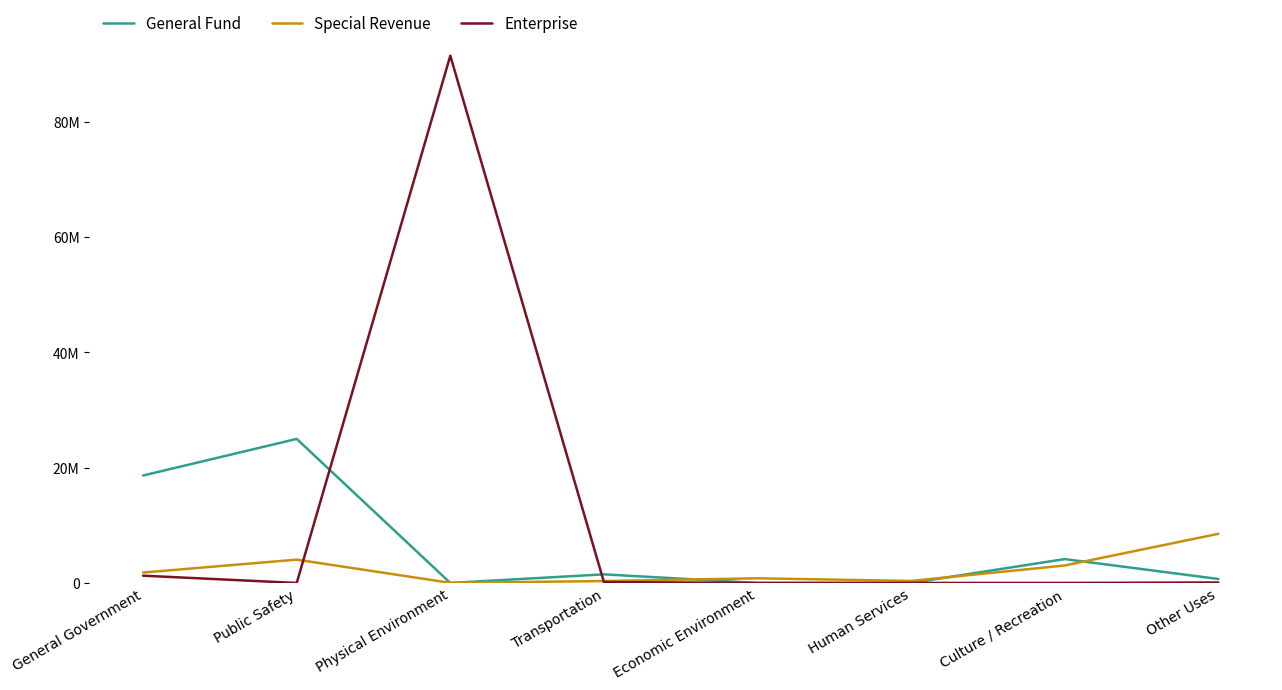

Between Human Services and Other Uses, which is larger?

Other Uses